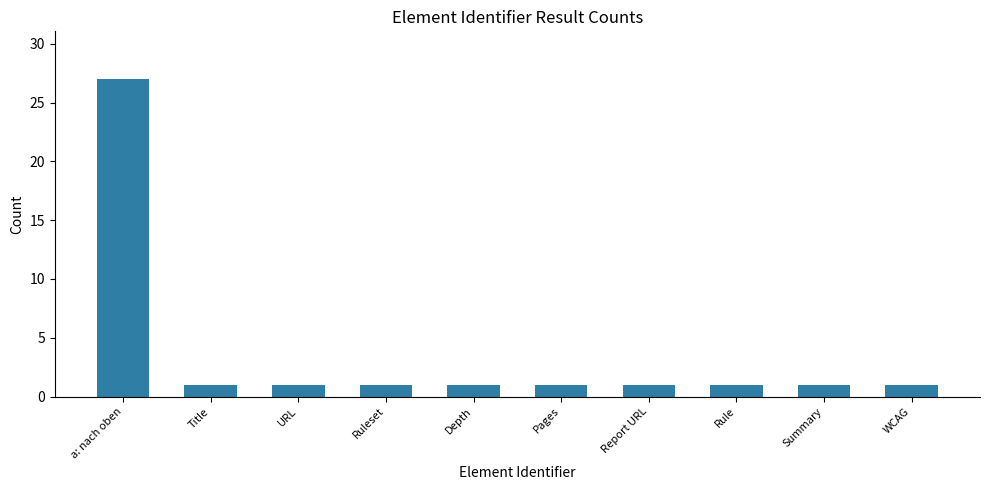

Which label corresponds to the largest value in the chart?

a: nach oben